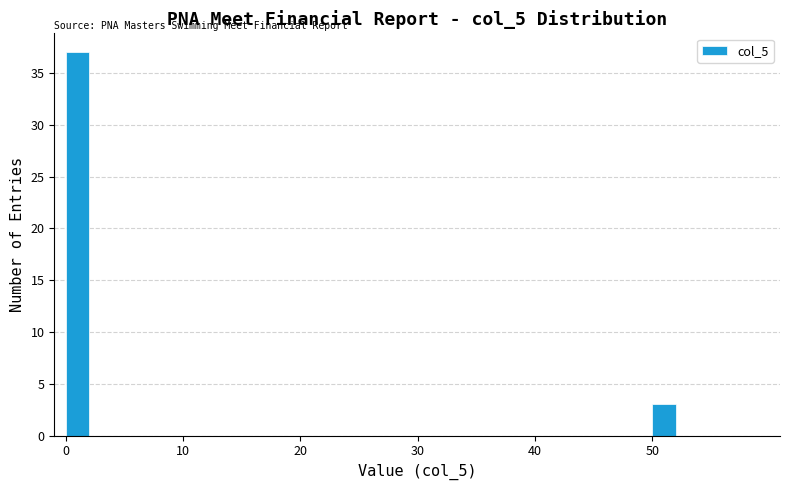

Around what value on the x-axis is the tallest bar? Give the approximate position of its centre, as read against the axis.

1